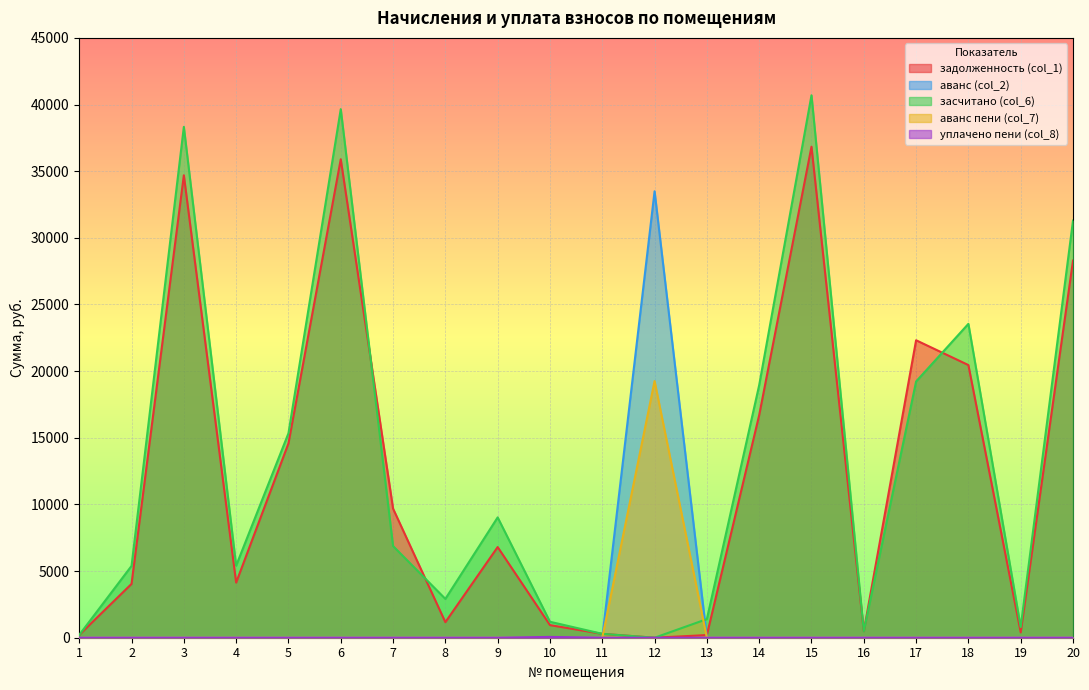

At 19, list the series in order from largest to smallest.

засчитано (col_6), задолженность (col_1), аванс (col_2), аванс пени (col_7), уплачено пени (col_8)